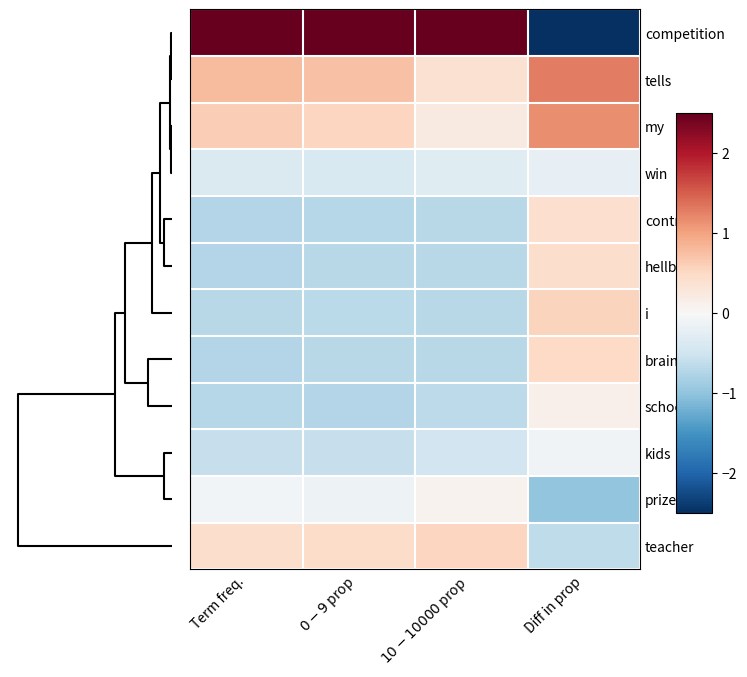

At which category is the sum across all series the highest?

$10-10000$ prop